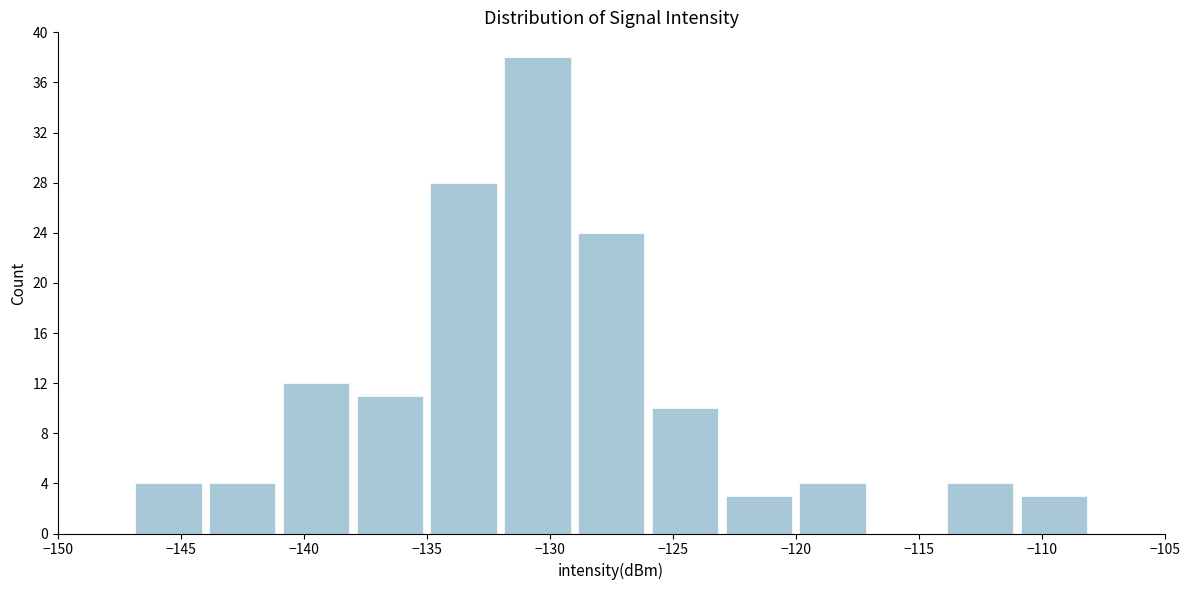

Reading left to right, transcribe this chart: for each bar, give the range it covers on the x-axis and its height. The values are not printed on the chart, so give them approximately, as read against the axis.

-150 to -147: 0
-147 to -144: 4
-144 to -141: 4
-141 to -138: 12
-138 to -135: 11
-135 to -132: 28
-132 to -129: 38
-129 to -126: 24
-126 to -123: 10
-123 to -120: 3
-120 to -117: 4
-117 to -114: 0
-114 to -111: 4
-111 to -108: 3
-108 to -105: 0